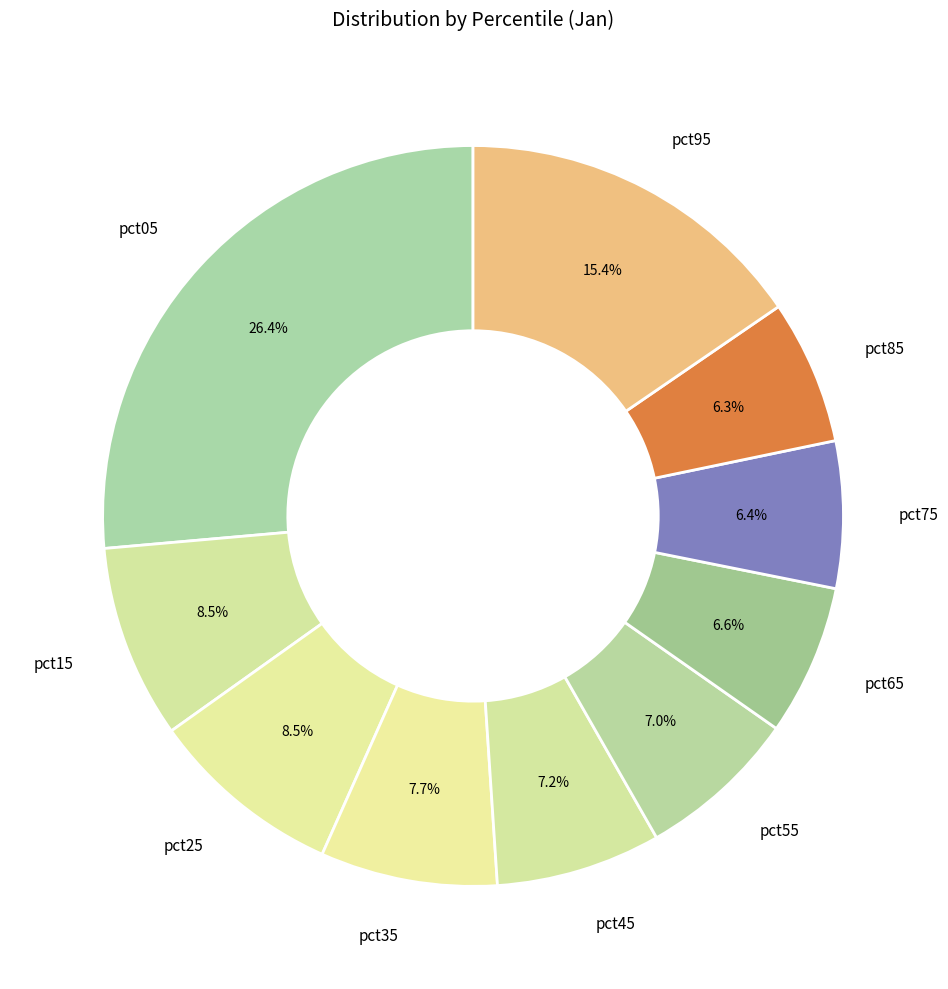

Is the sum of pct25 and pct65 greater than half?

No